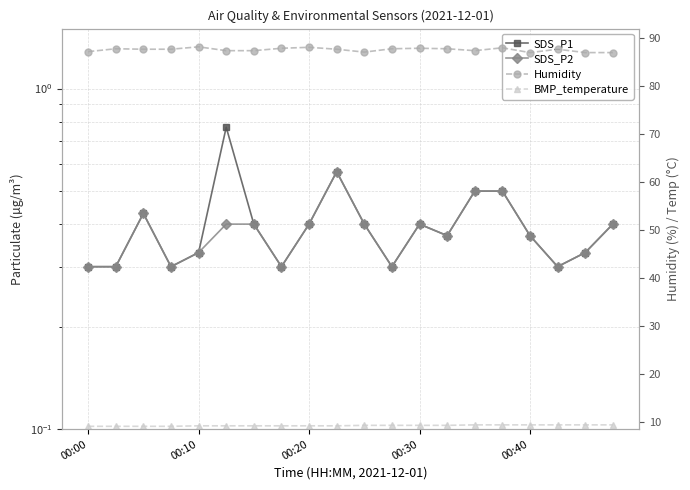

What is the spread (max minus min) of values at 19?

86.6